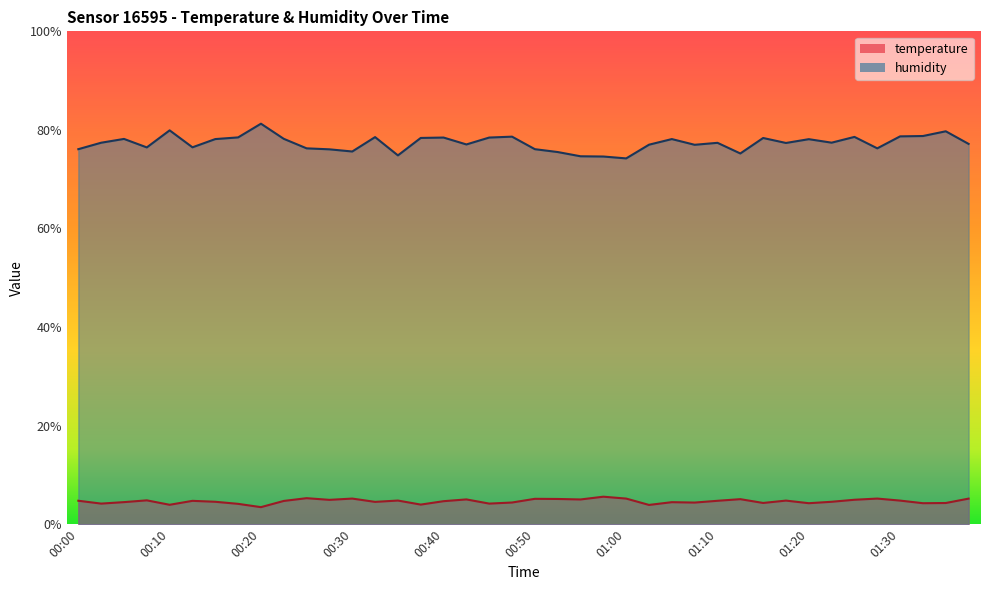

The humidity series shows 131.5 at 00:45. True or false?

False